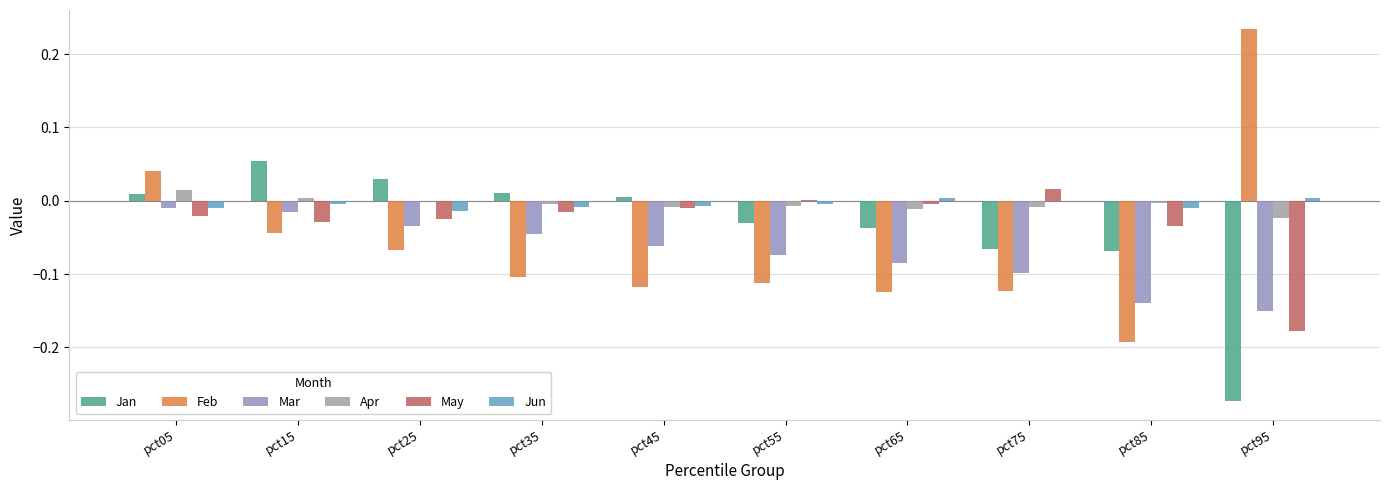

Does the chart contain stacked bars?

No